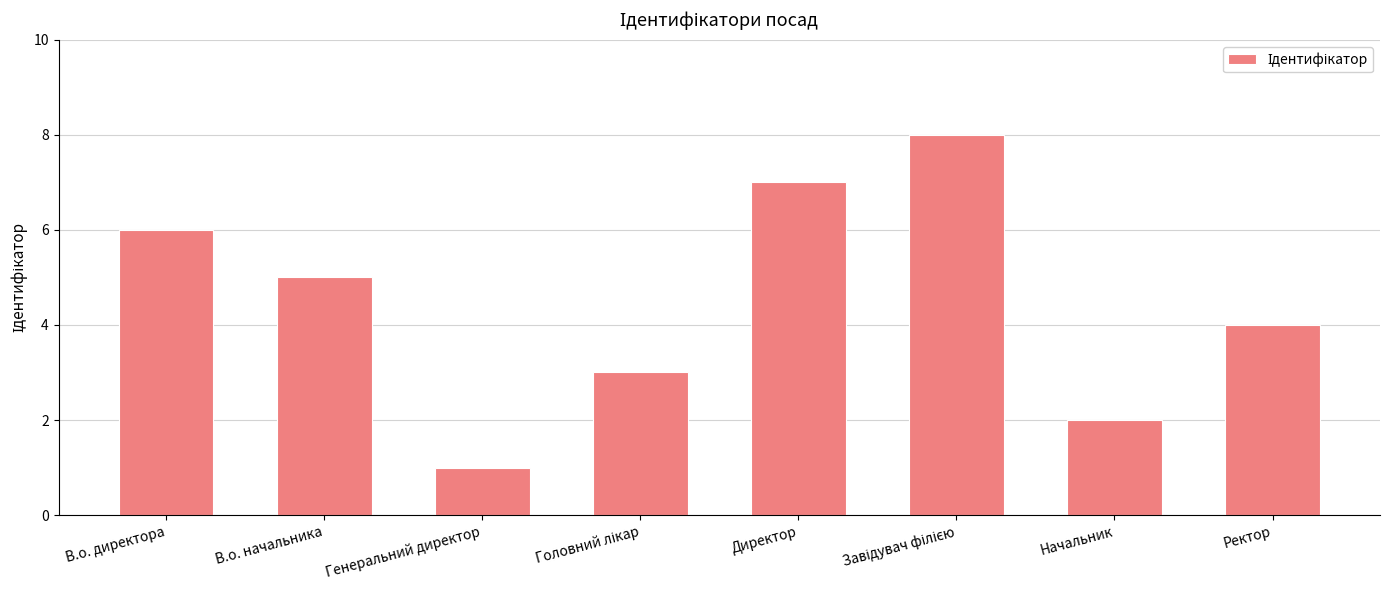

What is the label of the 1st bar from the right?

Ректор